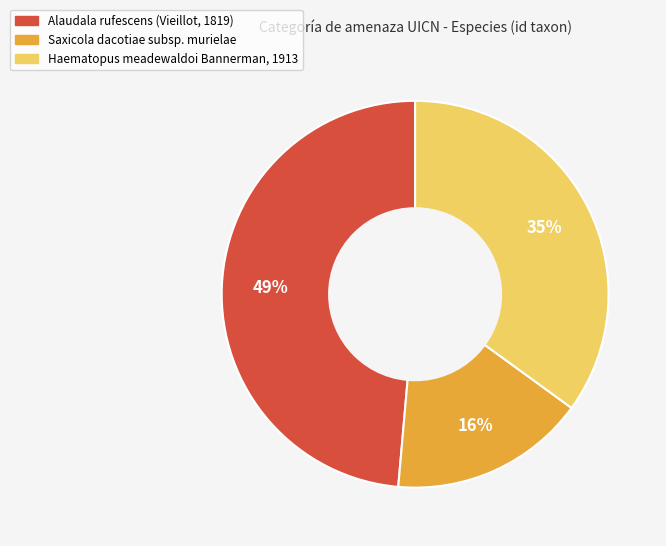

What is the largest slice in the pie chart?

Alaudala rufescens (Vieillot, 1819)